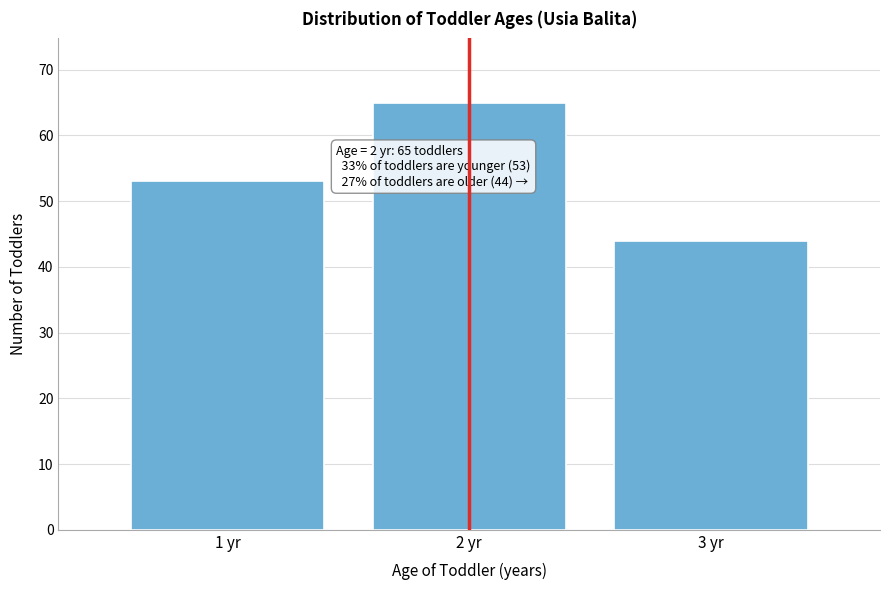

Reading left to right, list all the values displayed in this chart.

53	65	44